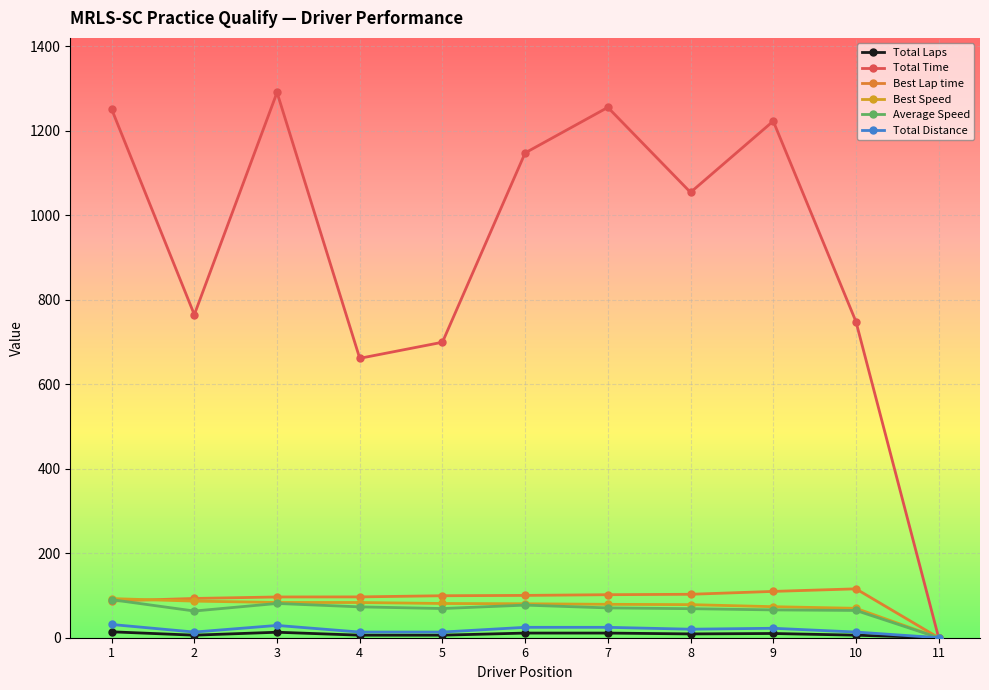

What is the maximum value for Total Distance?

31.3